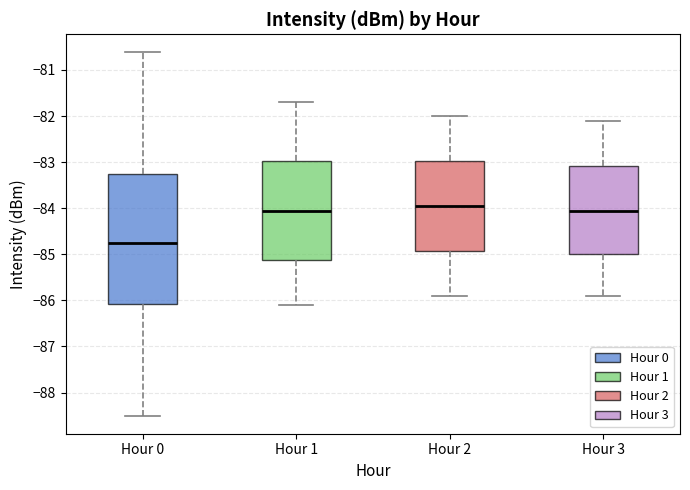

Which box's median line is the lowest?

Hour 0